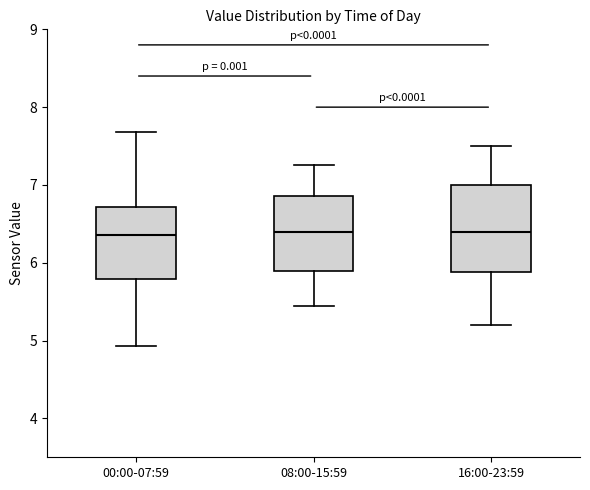

Which box is the tallest, from its lower edge to its upper edge?

16:00-23:59